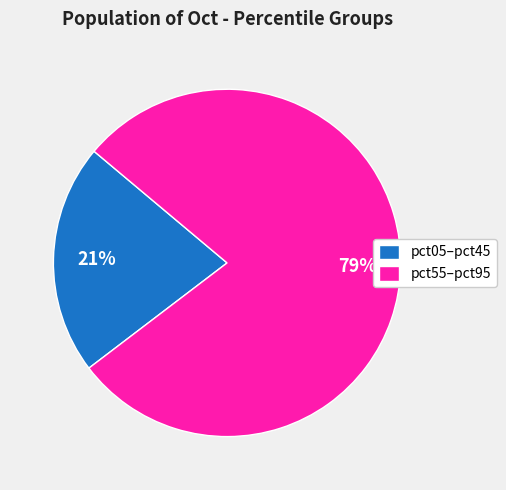

The pct05–pct45 slice represents 21% of the pie. True or false?

True